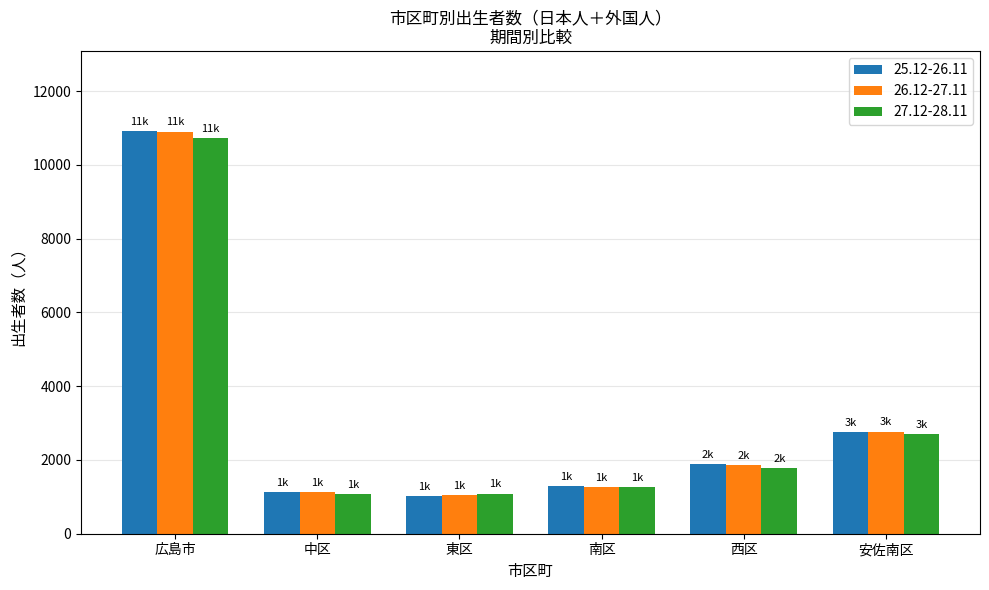

How many bars are there in each group?

3